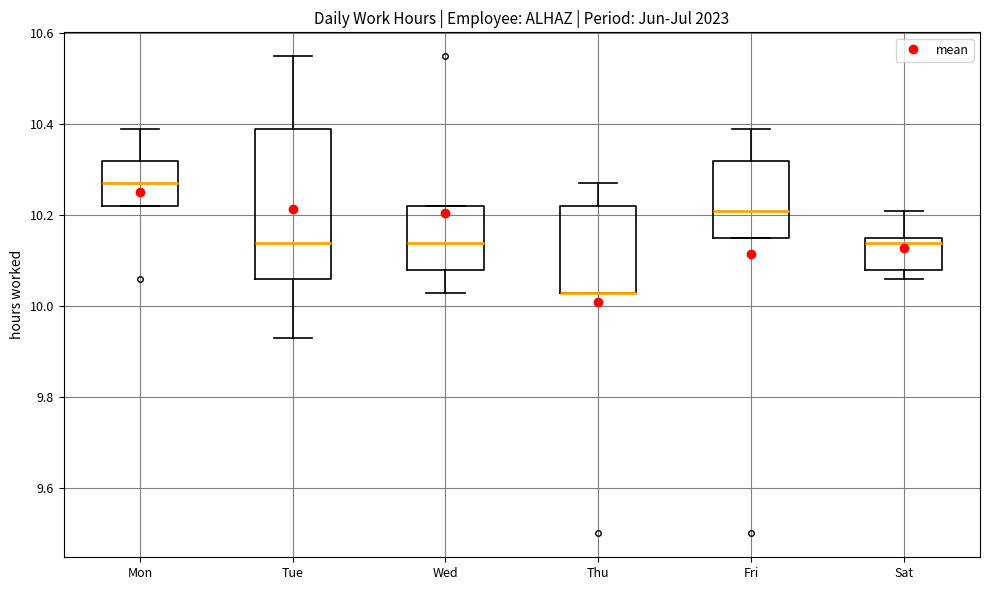

Where is the lower edge of the box for Sat on the y-axis? The values are not printed on the chart, so give them approximately, as read against the axis.

10.08